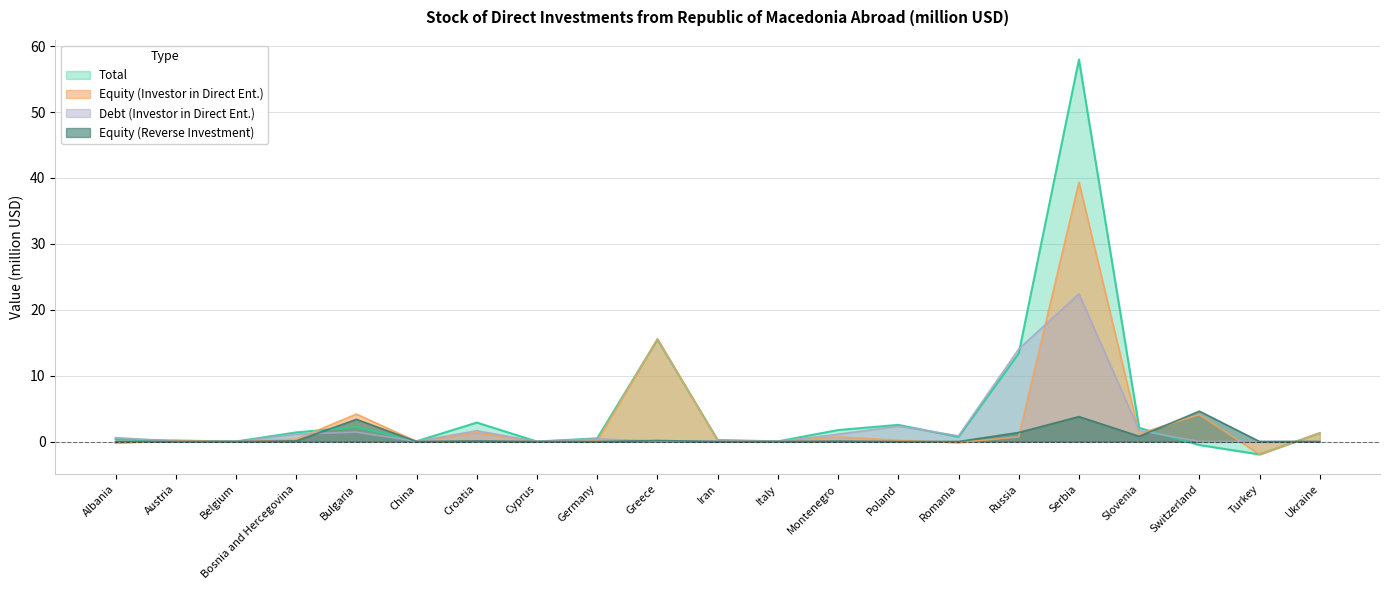

What are all the series names shown in the legend?

Total, Equity (Investor in Direct Ent.), Debt (Investor in Direct Ent.), Equity (Reverse Investment)